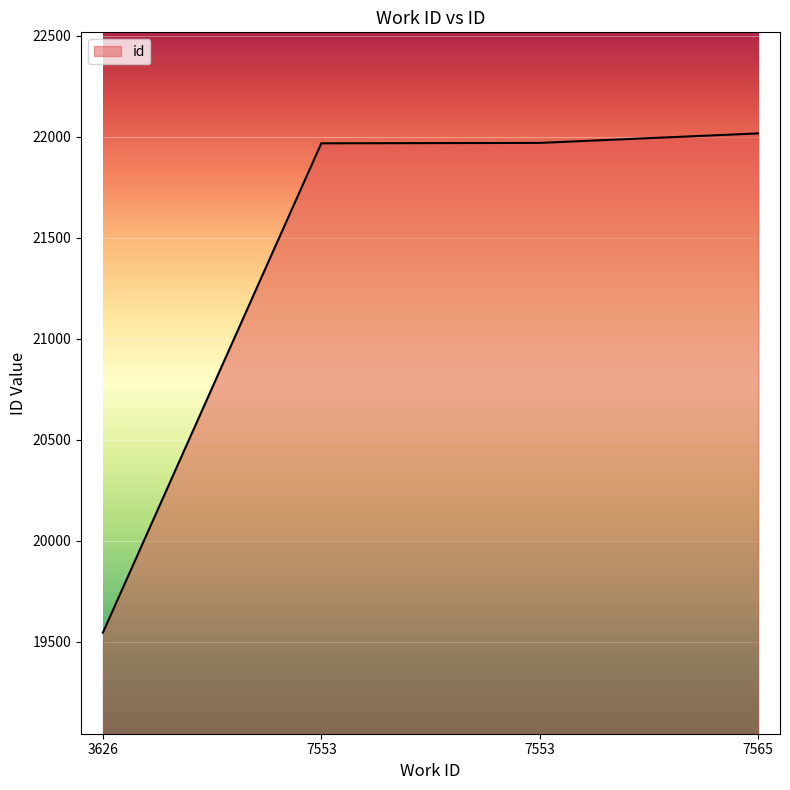

Count the number of categories in the chart.

4